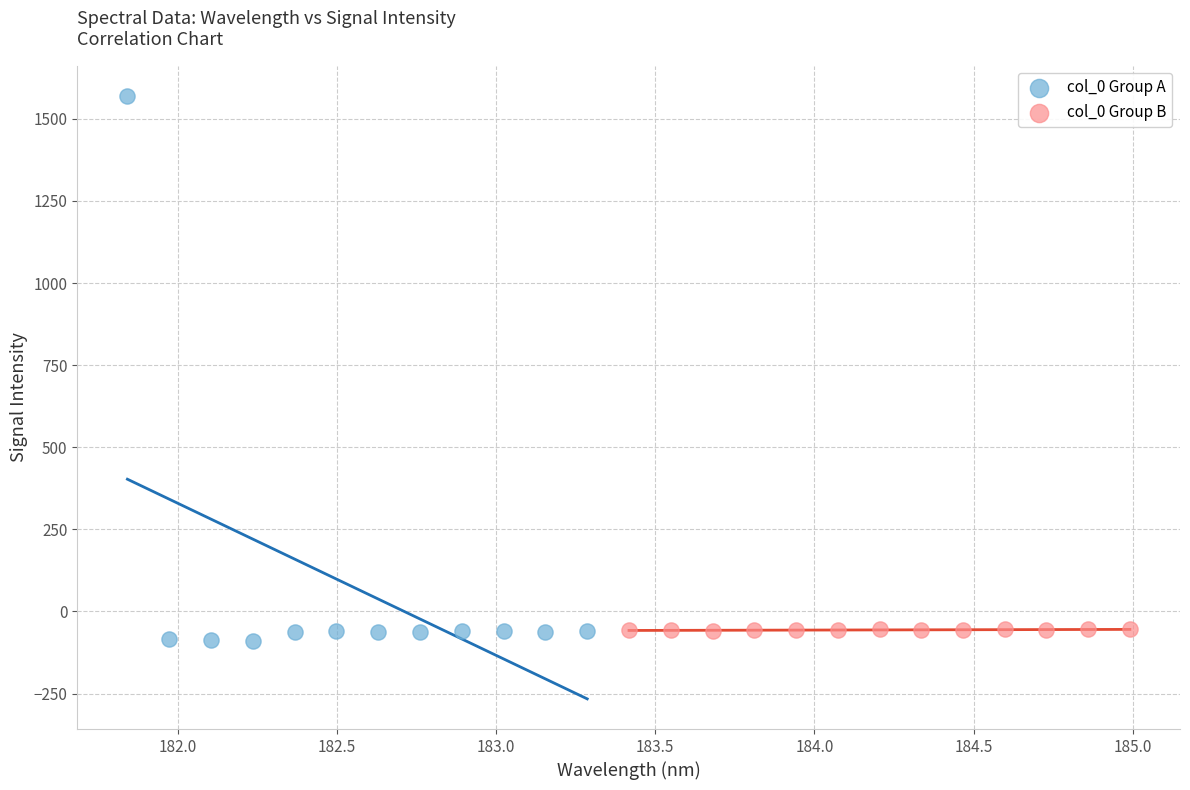

Which series reaches the maximum Y coordinate?

col_0 Group A